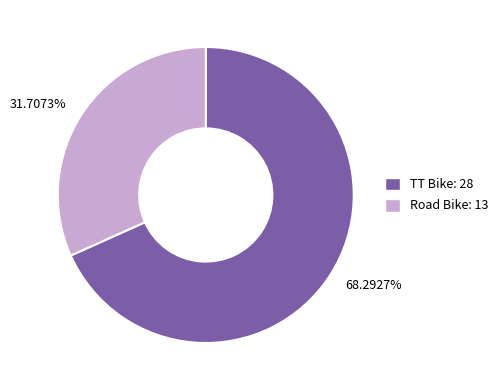

Which slice is the smallest?

31.7073%